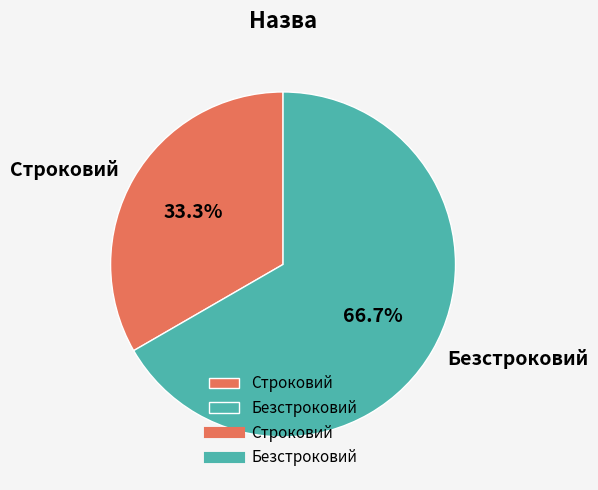

What is the largest slice in the pie chart?

Безстроковий